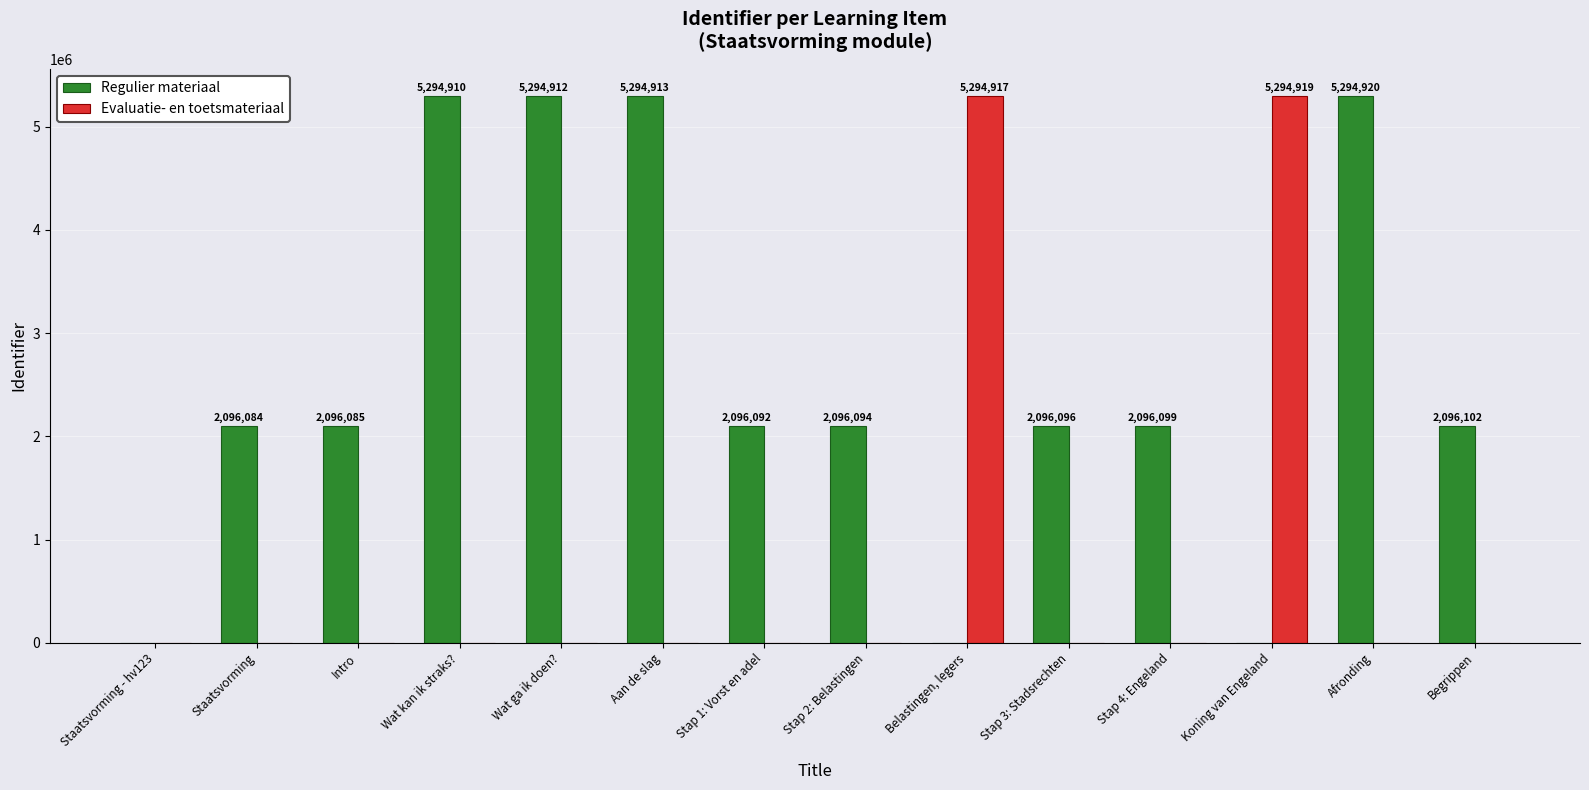

What is the maximum value for Evaluatie- en toetsmateriaal?

5294919